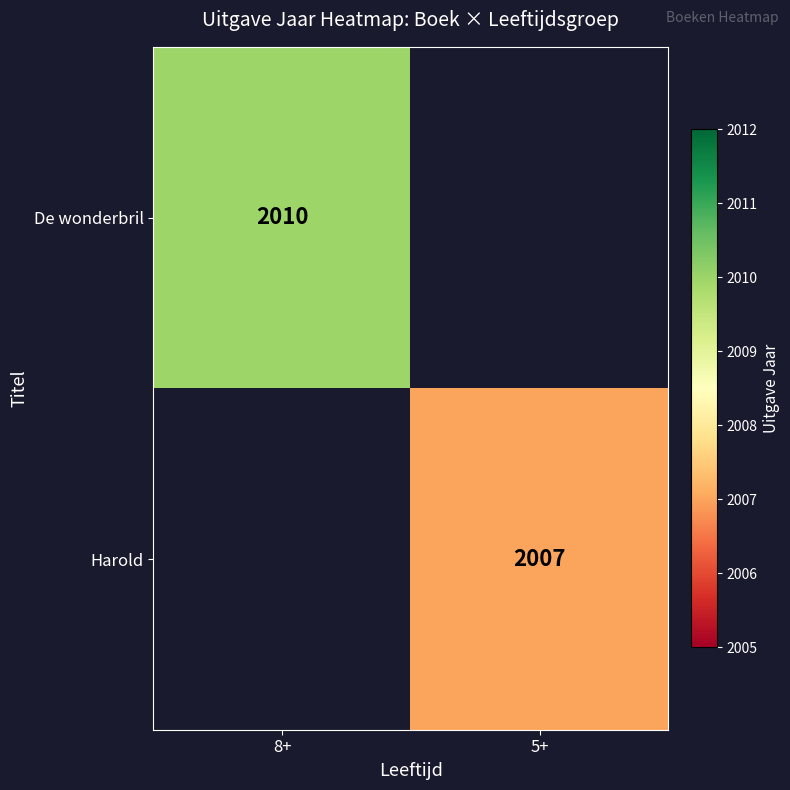

Is it true that Harold equals 2909 at 5+?

False